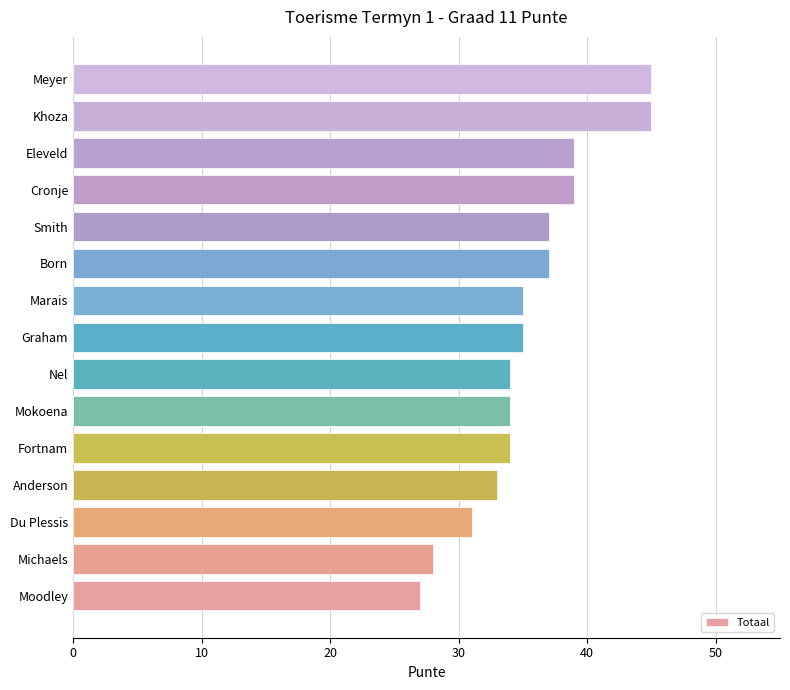

What is the ratio of the value at Nel to the value at Fortnam?

1.0